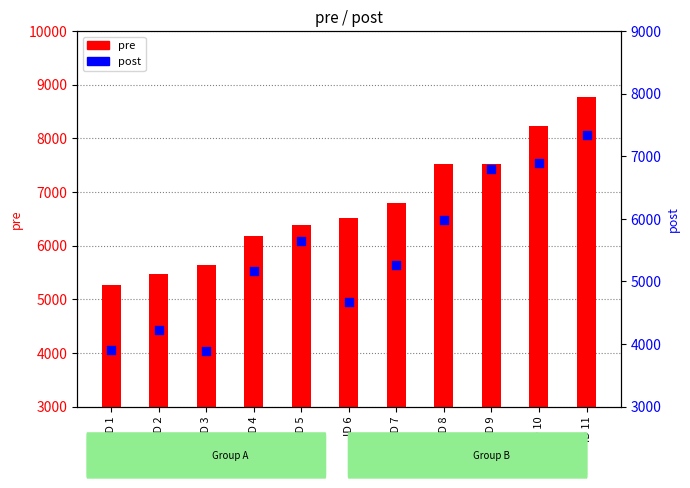

Which series contains the lowest Y value?

post